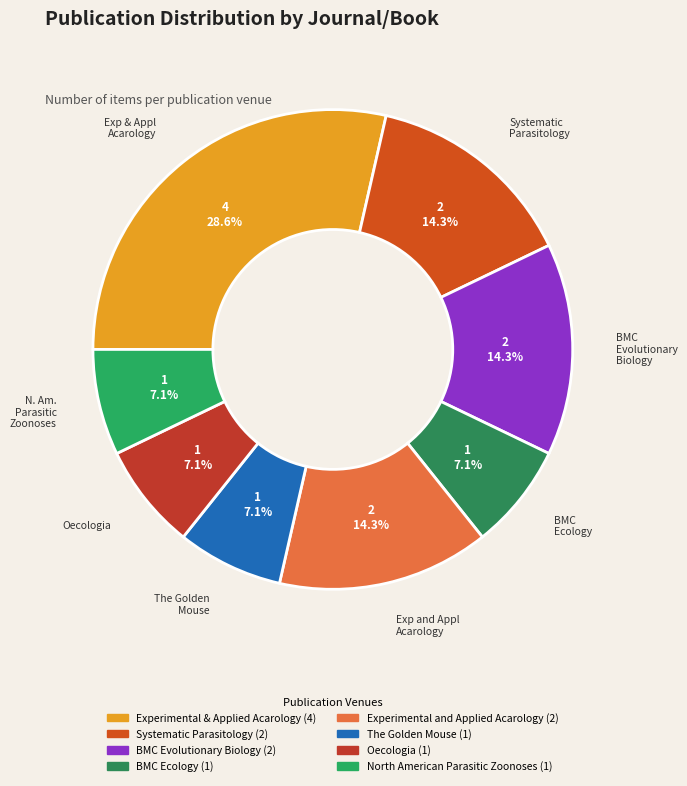

How many slices are in this pie chart?

8